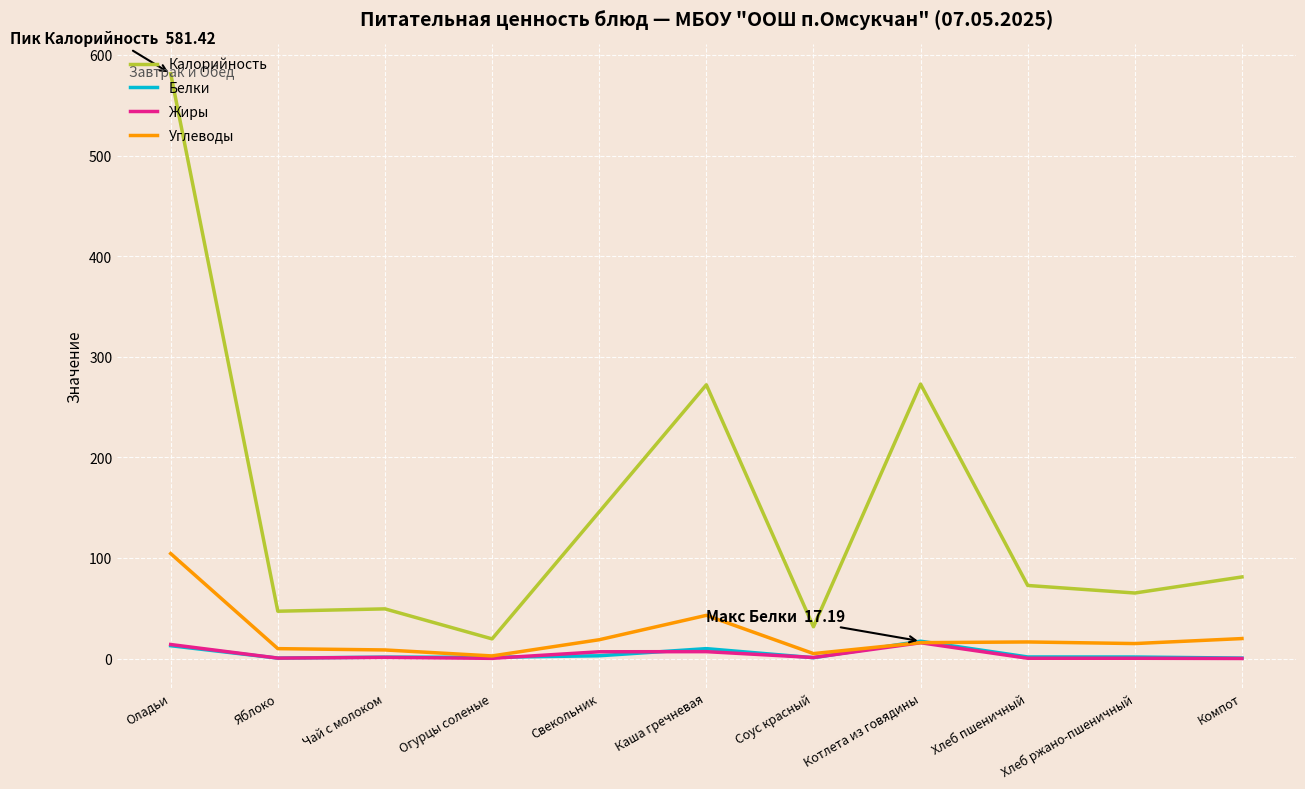

The Калорийность series shows 272.8 at Котлета из говядины. True or false?

True